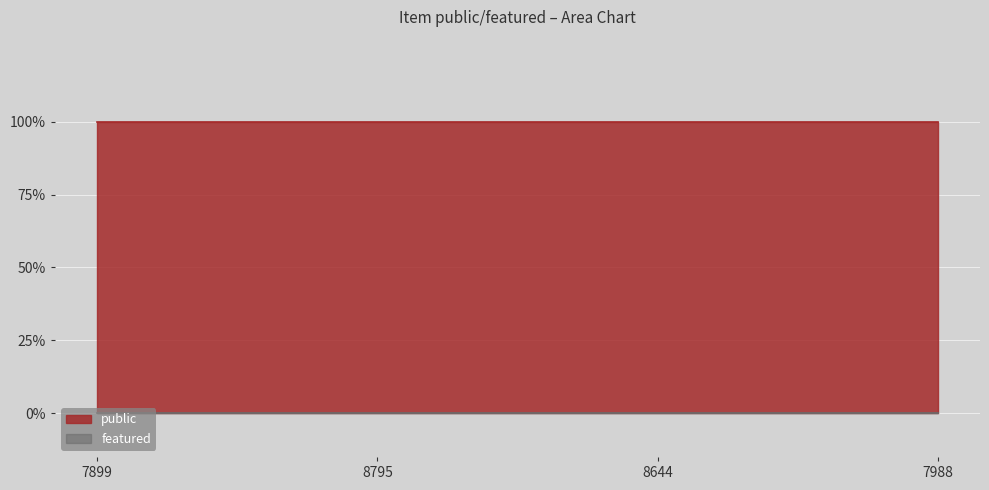

Which category has the lowest value in the public series?

7899